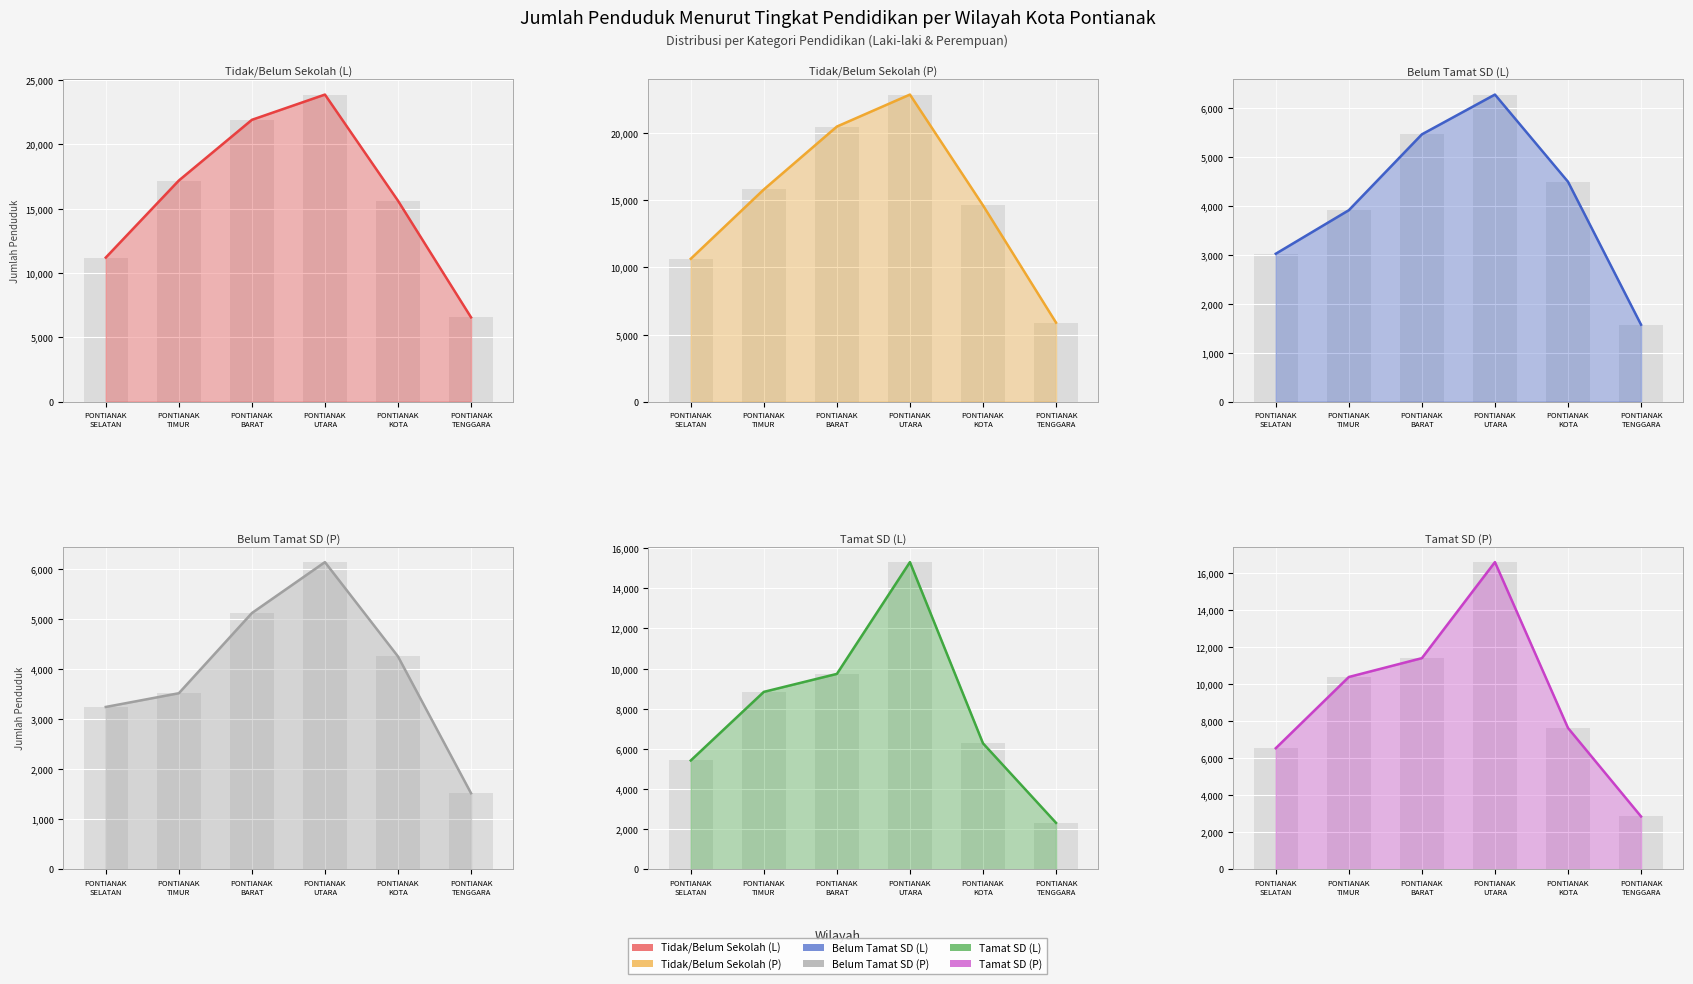

How many distinct data groups are displayed?

6